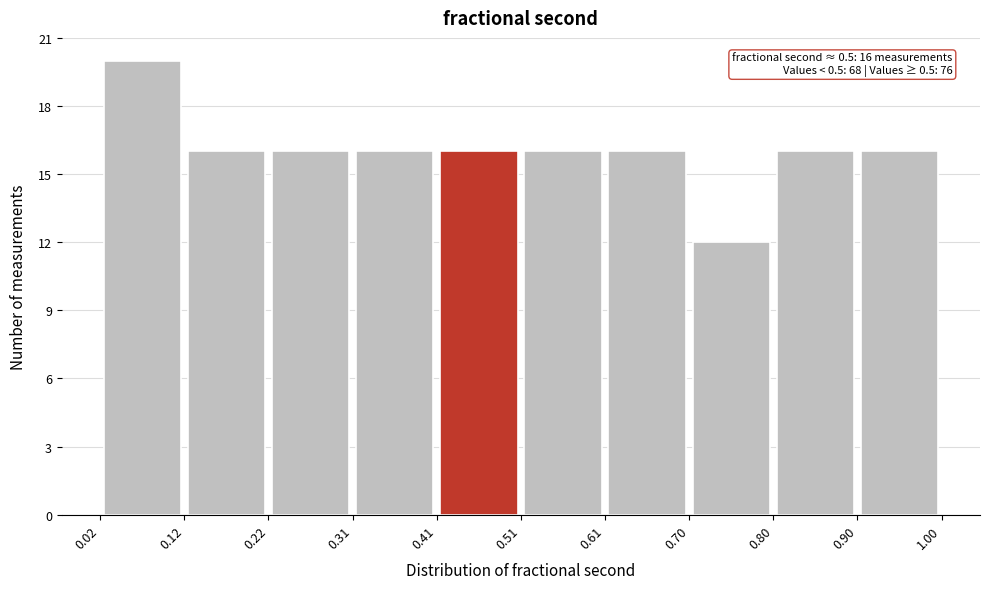

Which range on the x-axis has the tallest bar?

0.02 to 0.12